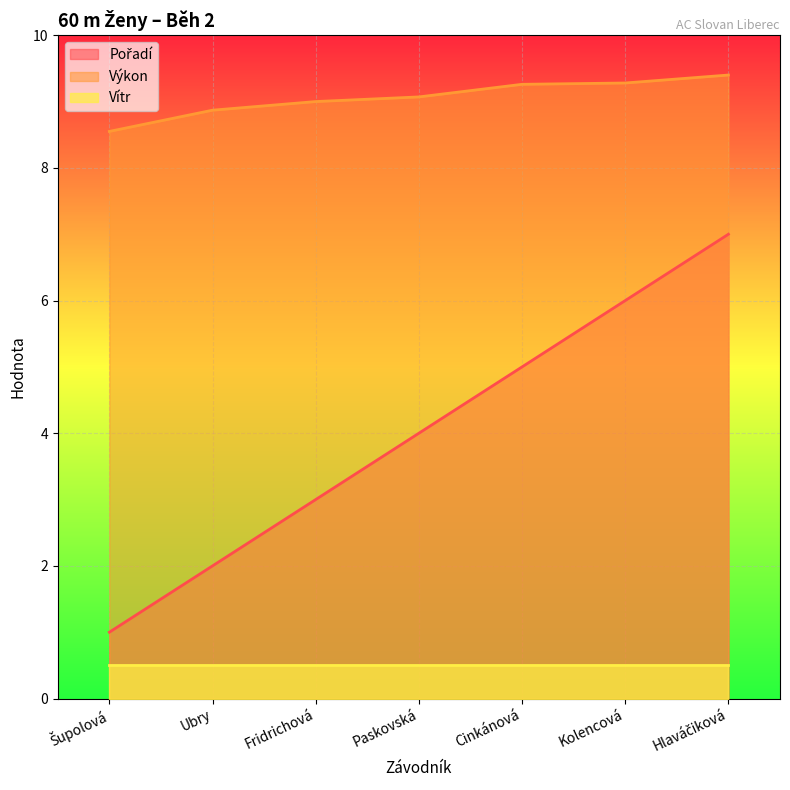

True or false: Výkon has more than 2 interior local peaks.

False